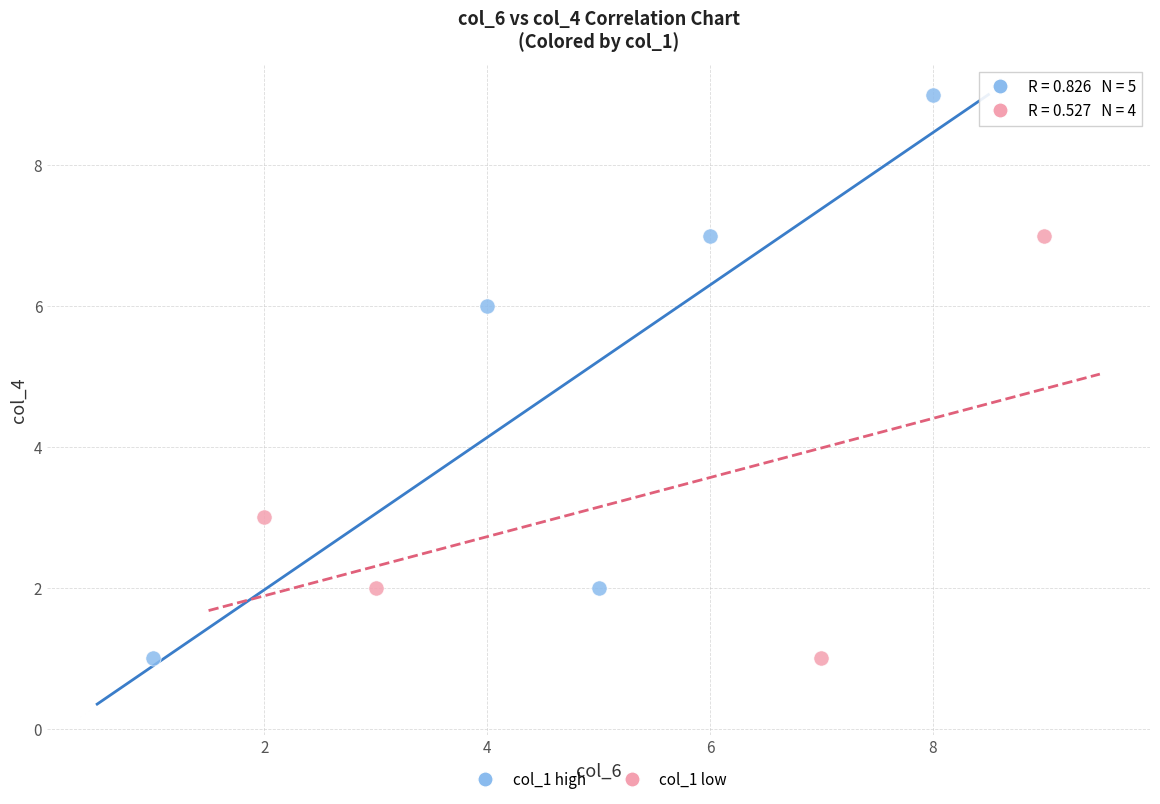

Which series contains the highest Y value?

col_1 high